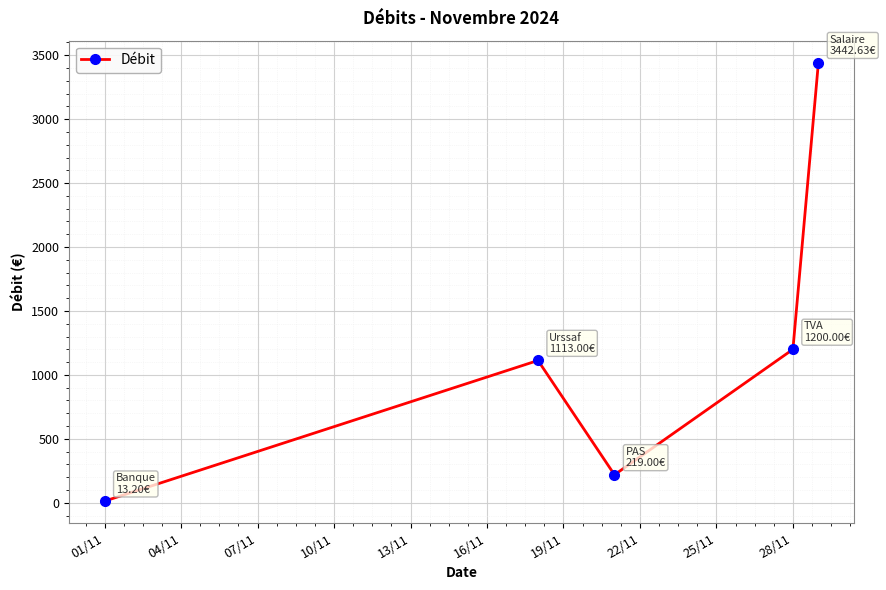

What is the average value?

1197.6